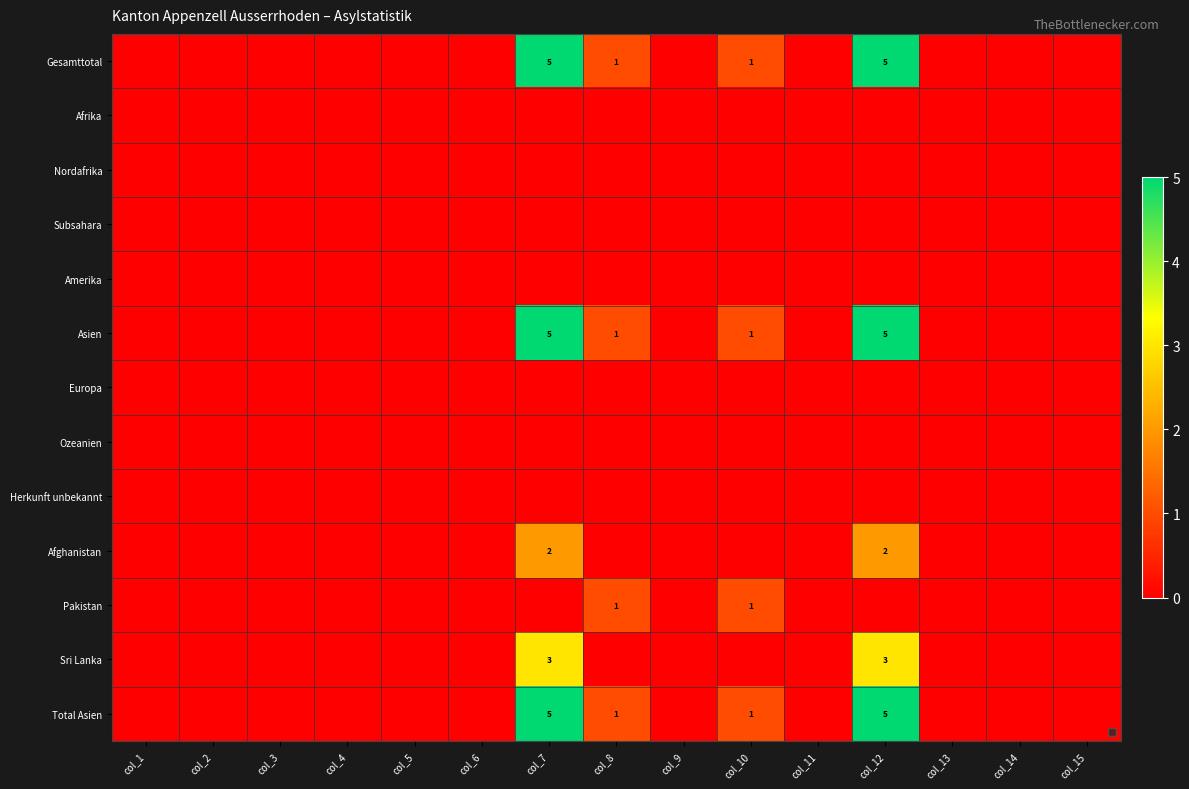

How many series are shown in this chart?

13